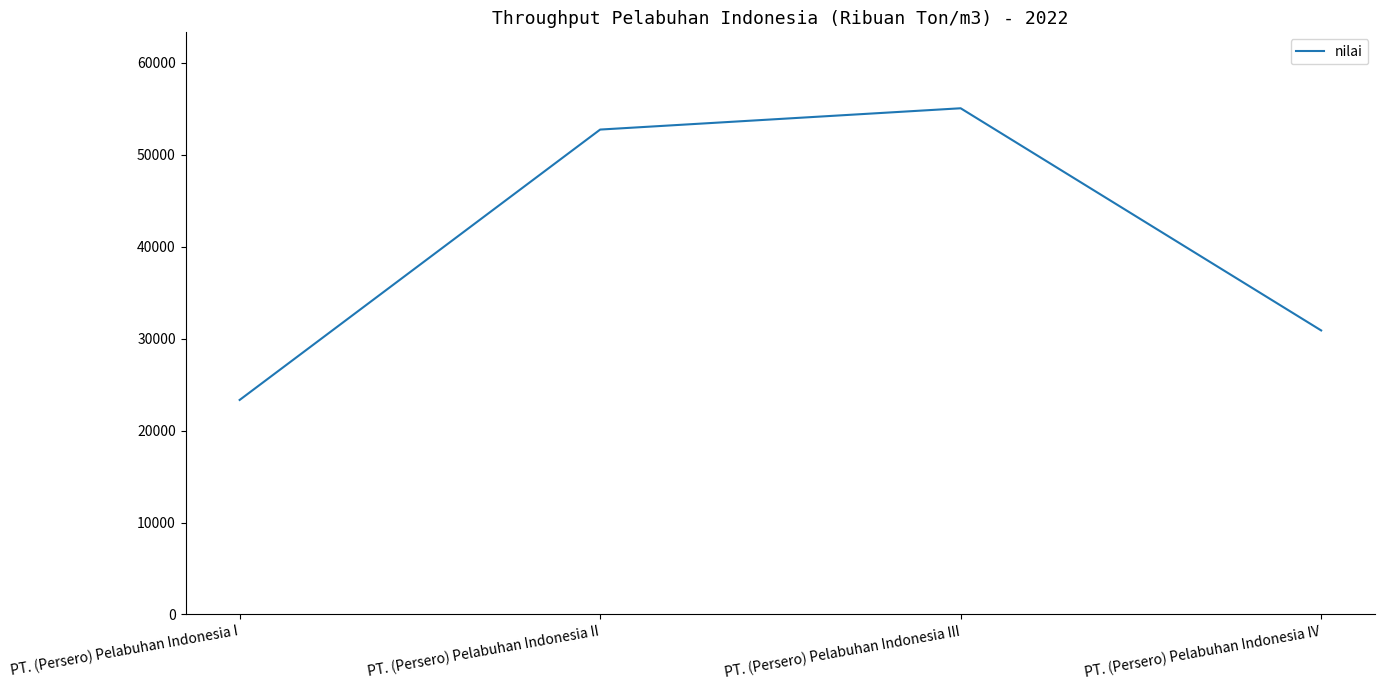

What is the approximate value at PT. (Persero) Pelabuhan Indonesia IV?

30903